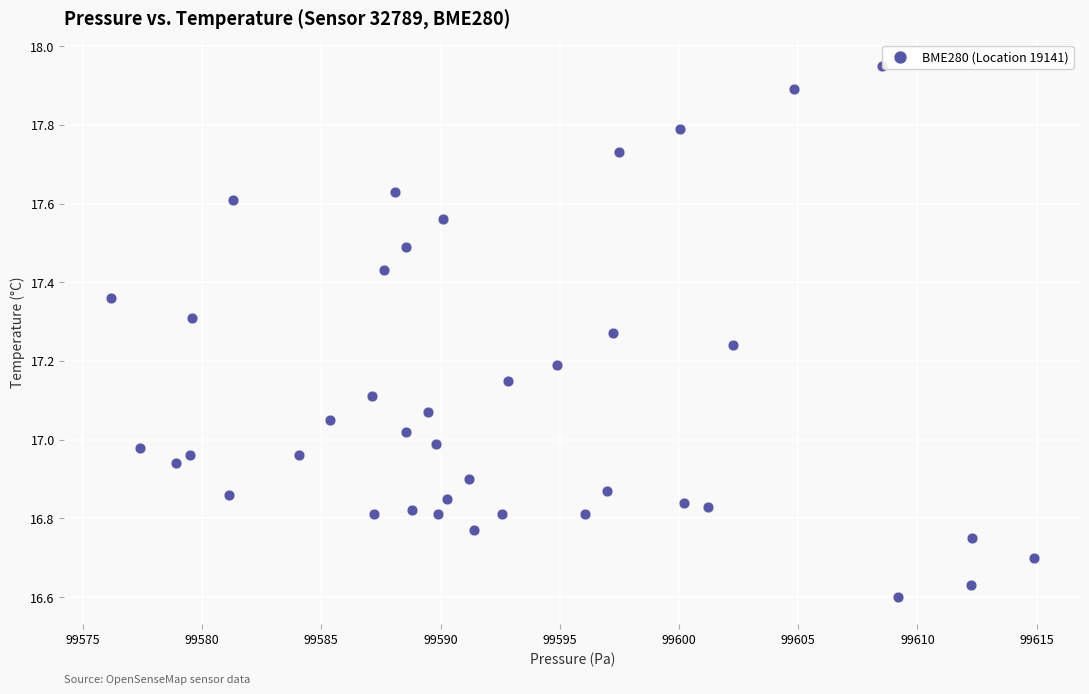

What is the range of X values (max minus min)?

38.7